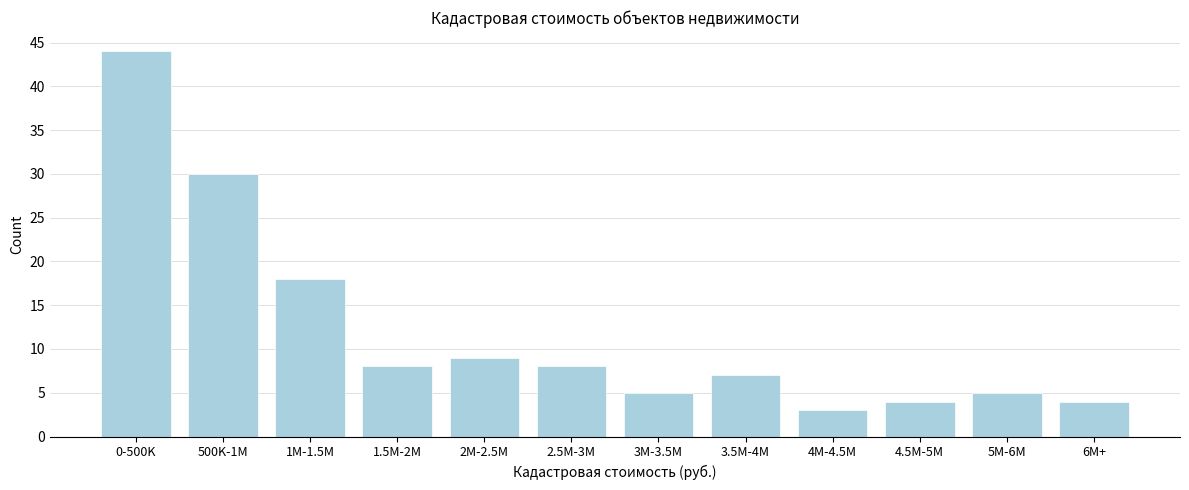

Reading left to right, what are all the values shown in this chart?

44	30	18	8	9	8	5	7	3	4	5	4